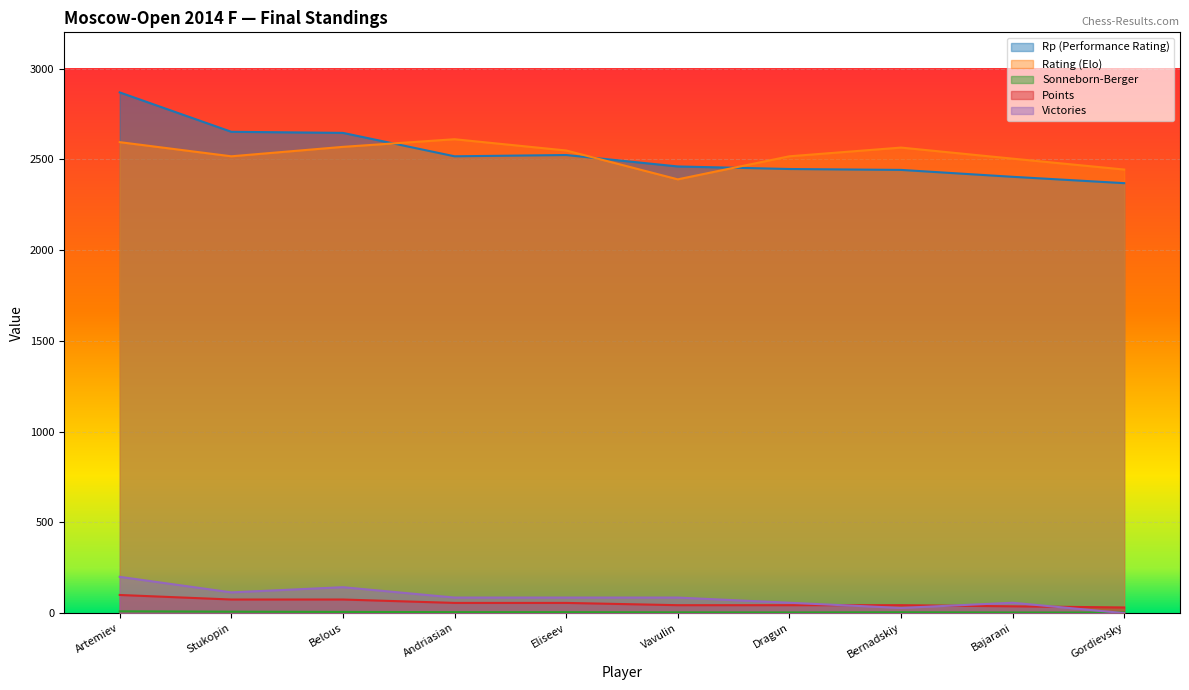

What is the sum of all Rating values?

25261.0